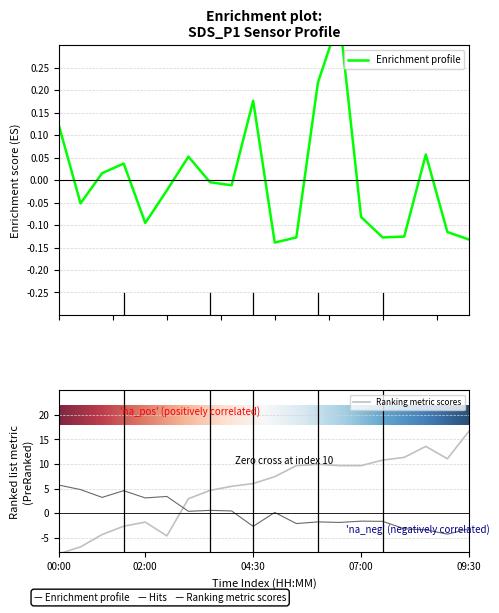

The BME280_temperature series shows -3.6 at 00:00. True or false?

False